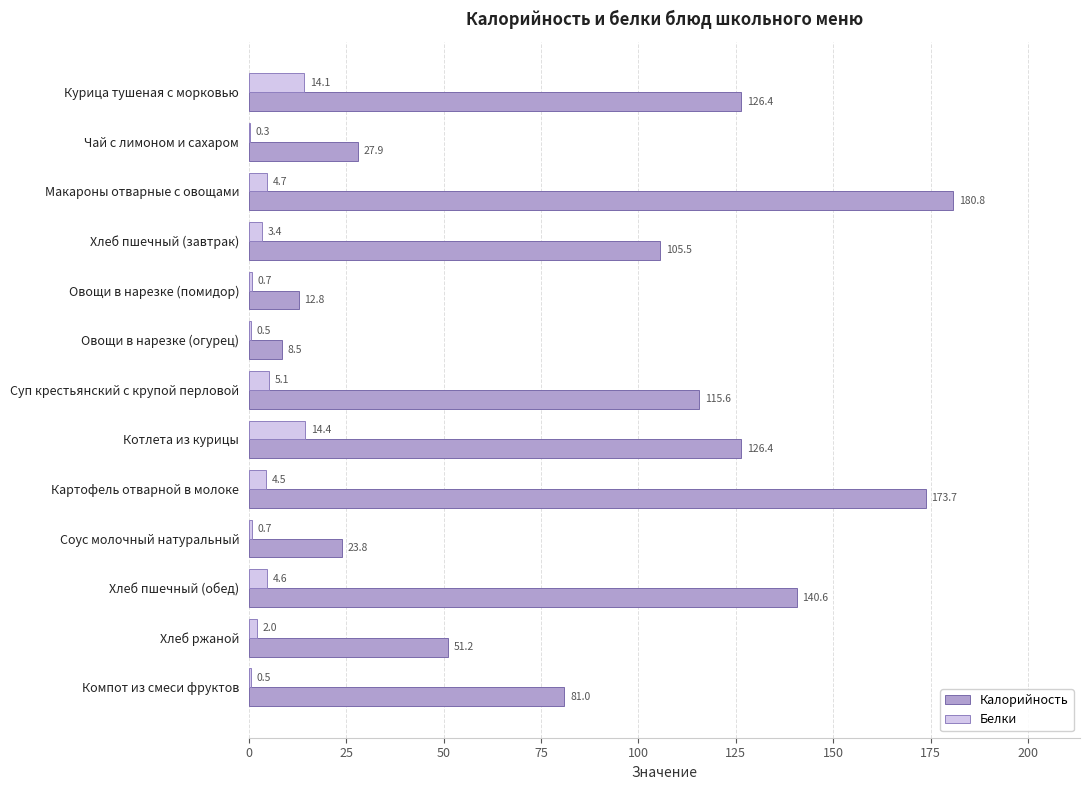

At which category is the sum across all series the highest?

Макароны отварные с овощами